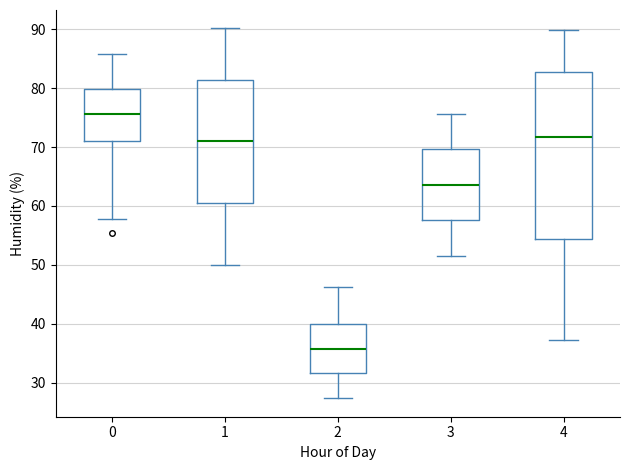

Which box is the tallest, from its lower edge to its upper edge?

4